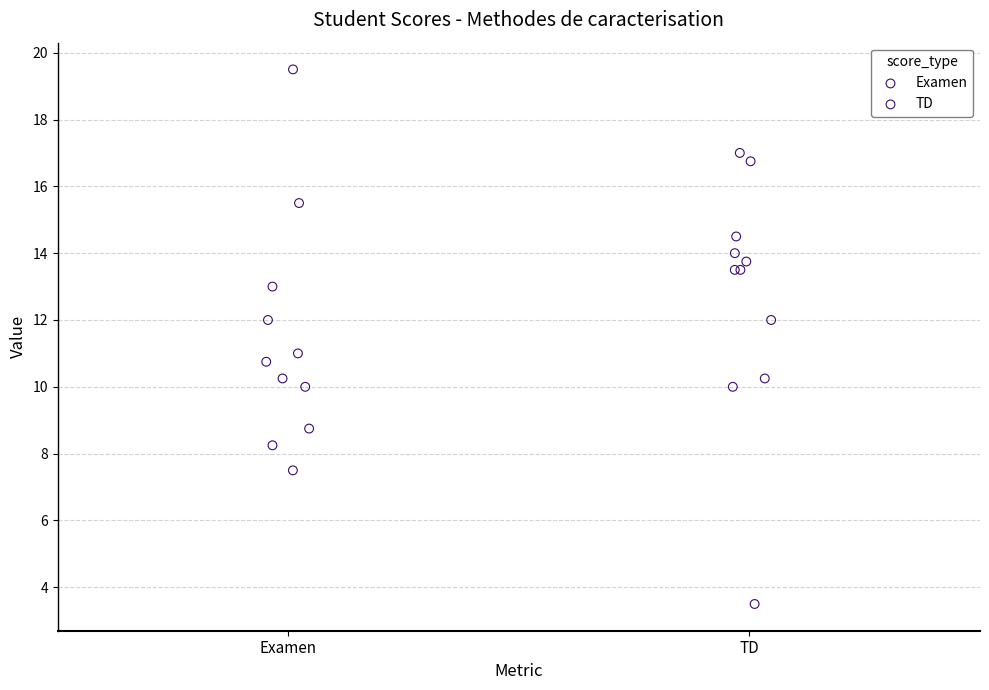

Which series has the widest spread of Y values?

TD